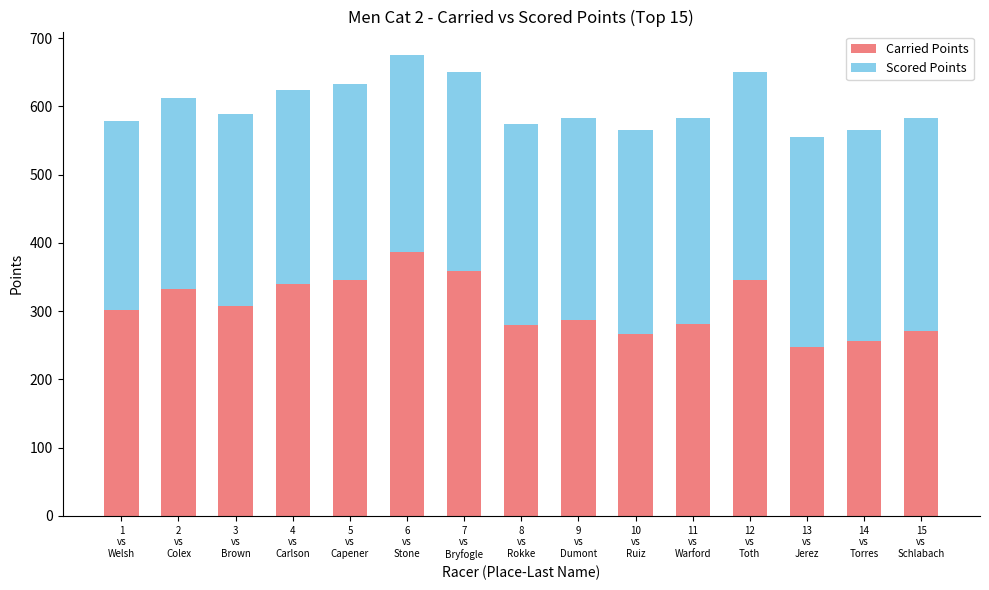

What is the highest value of the Carried Points series?

386.4